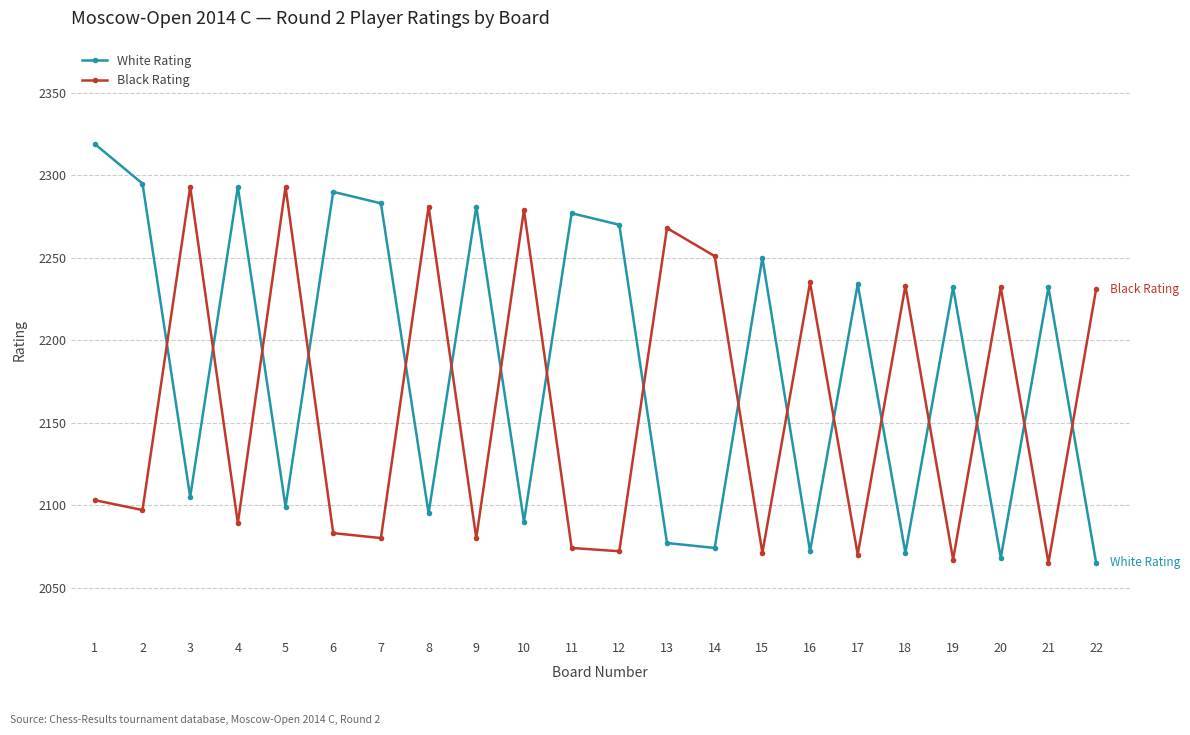

At 12, list the series in order from smallest to largest.

Black Rating, White Rating